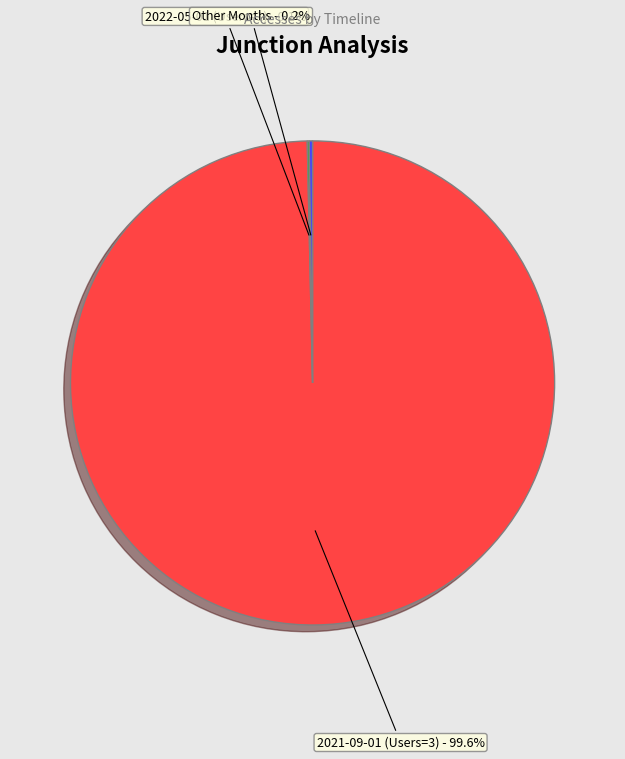

Does any single category account for the majority?

Yes